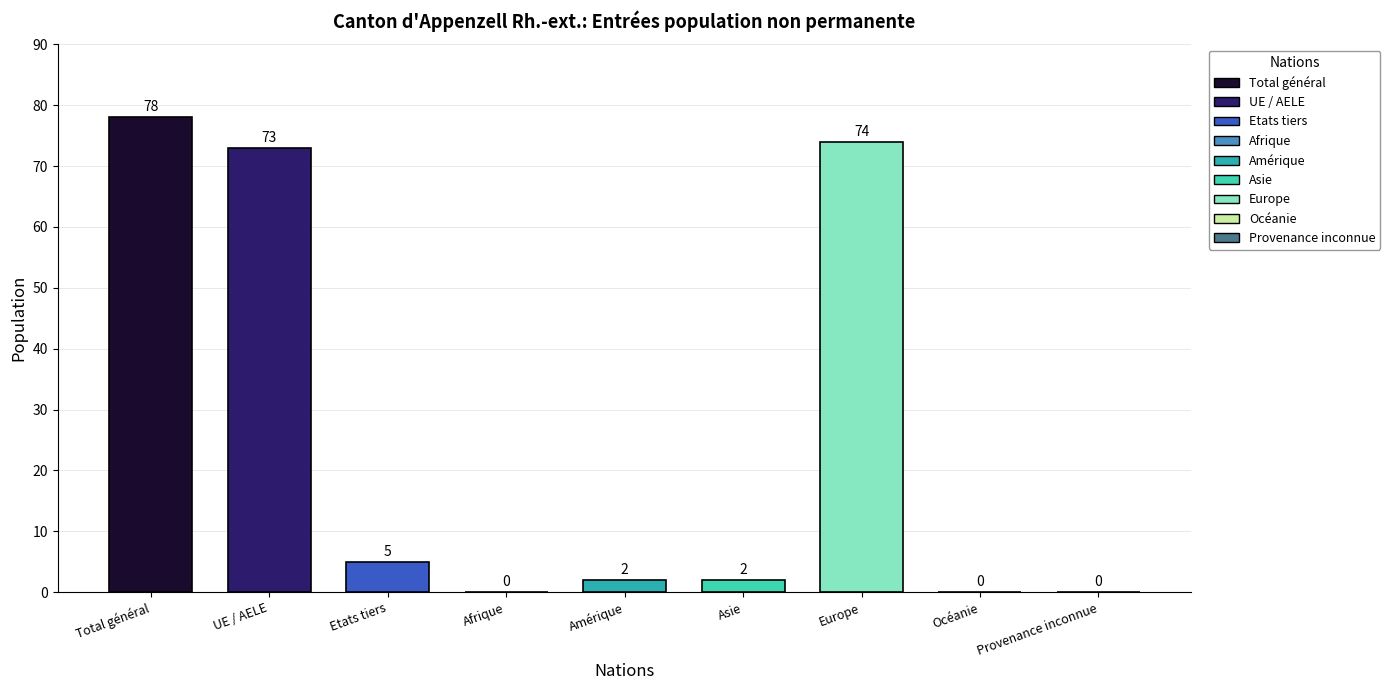

At which label does Total reach its minimum?

Afrique